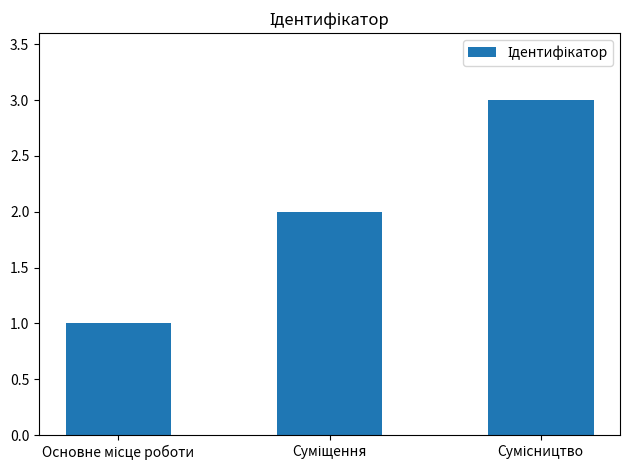

What is the sum of all values?

6